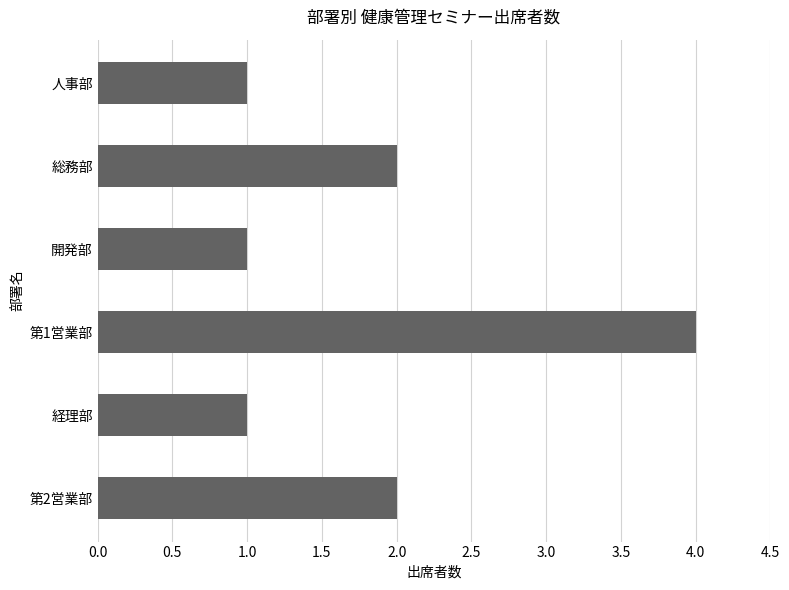

At which category does the chart reach its peak across all series?

第1営業部